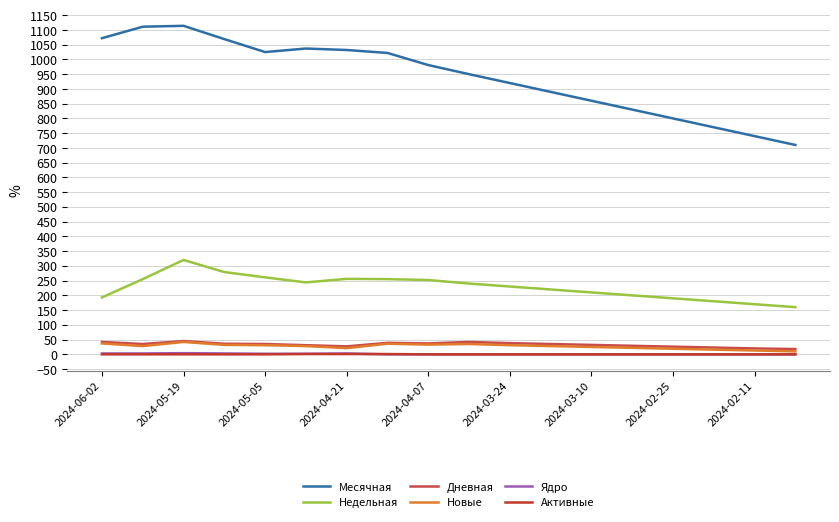

How many lines are shown in the chart?

6